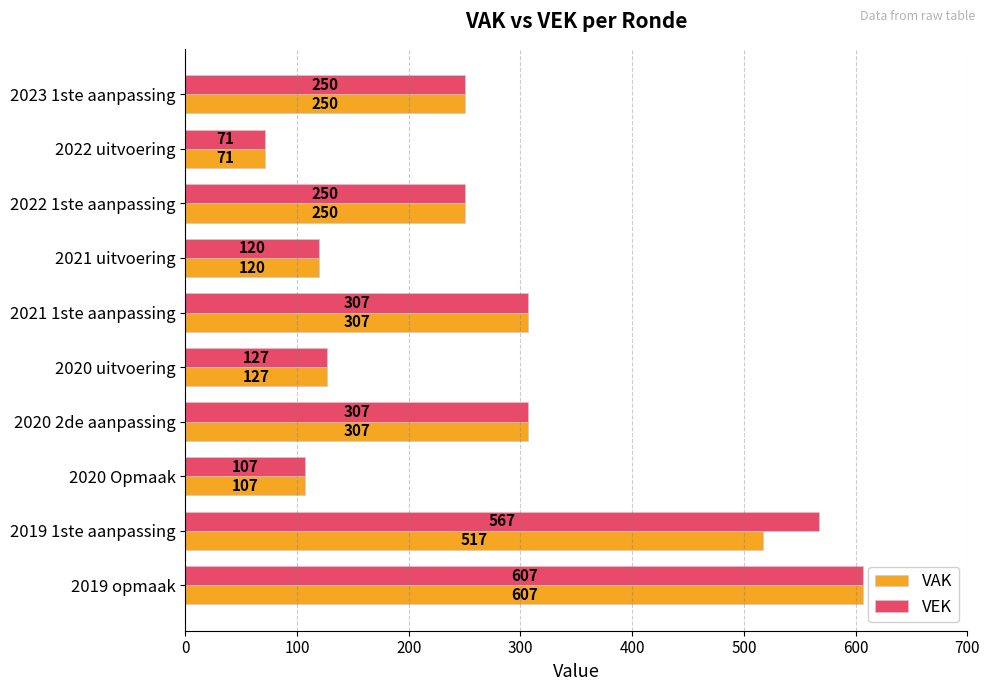

At how many categories does at least one series exceed 136?

6